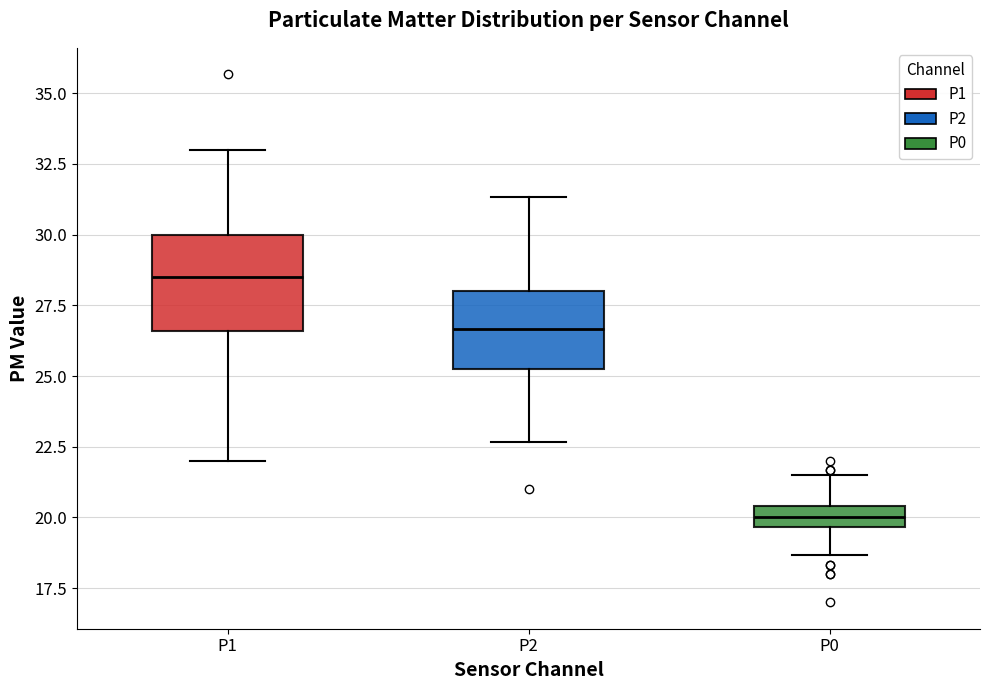

Comparing the boxes themselves (not the whiskers), which one is the tallest?

P1